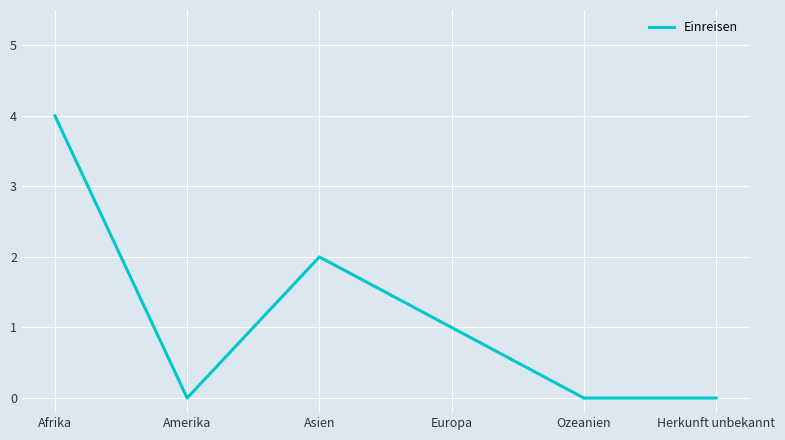

Reading right to left, extract all data points from this chart.

Herkunft unbekannt=0	Ozeanien=0	Europa=1	Asien=2	Amerika=0	Afrika=4